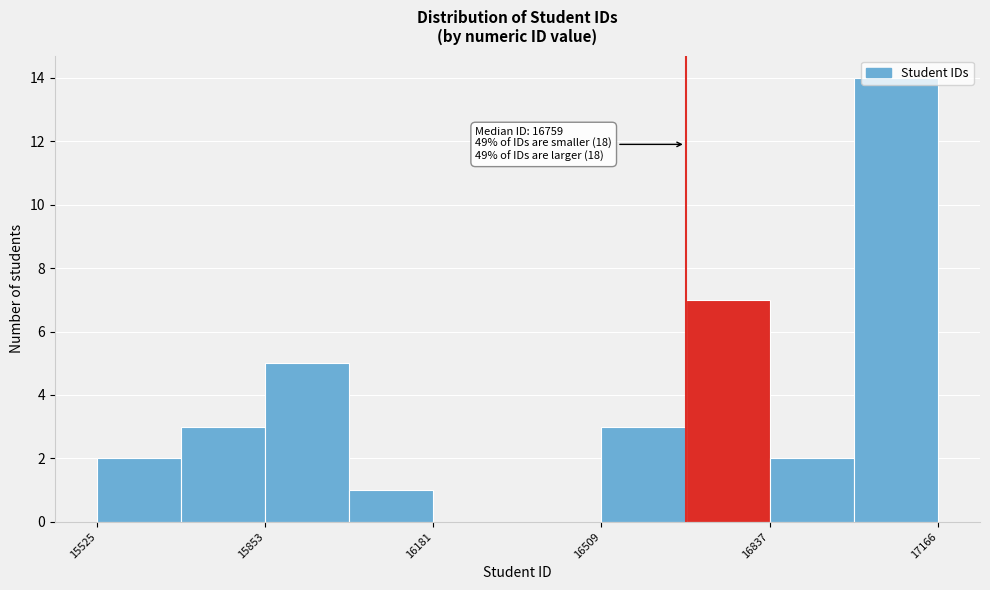

Read against the x-axis, roughly where is the centre of the tallest bar?

17100